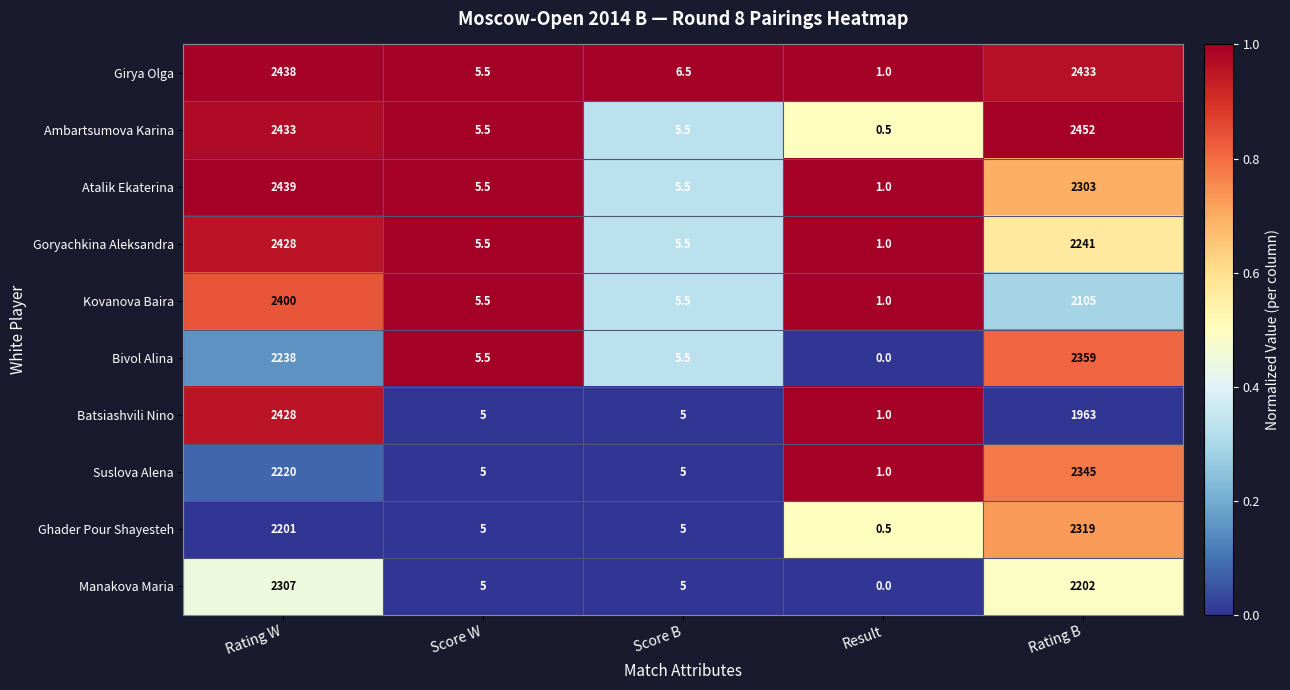

Read the Goryachkina Aleksandra value at Rating B.

2241.0